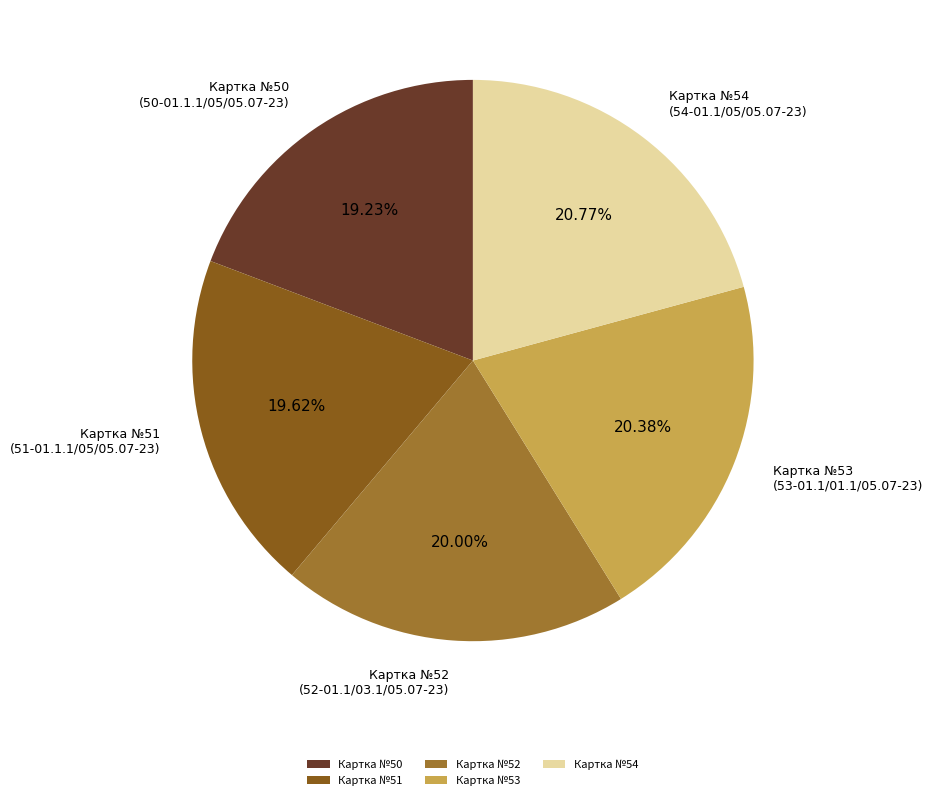

Does Картка №54 represent more than half of the total?

No